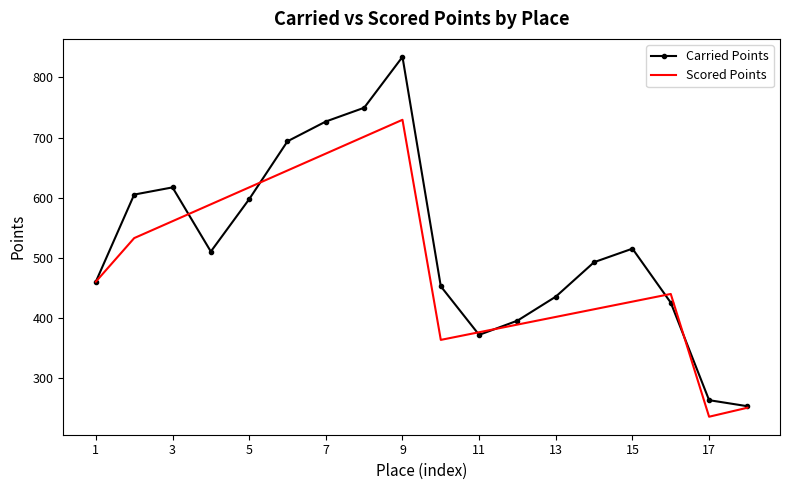

What is the smallest value displayed?

236.5